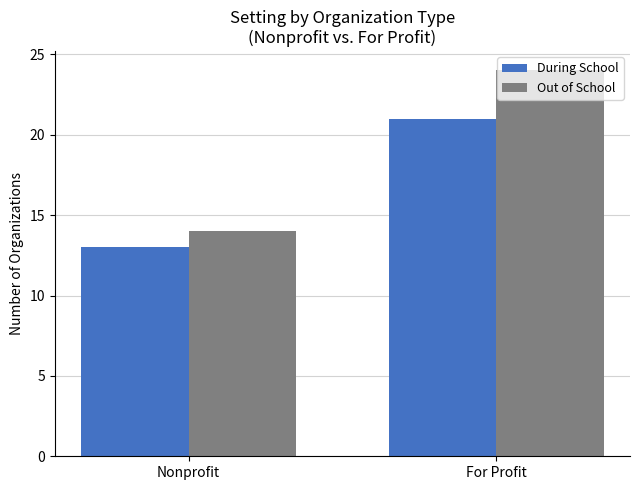

What is the sum of the Out of School values at For Profit and Nonprofit?

38